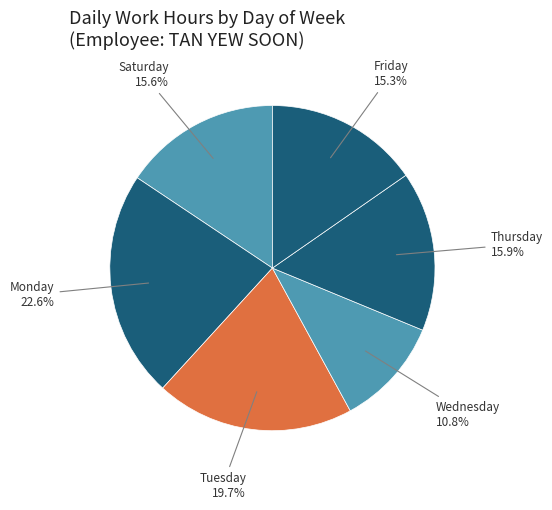

To the nearest percent, what is the difference between the largest and smallest slice percentages?

12%